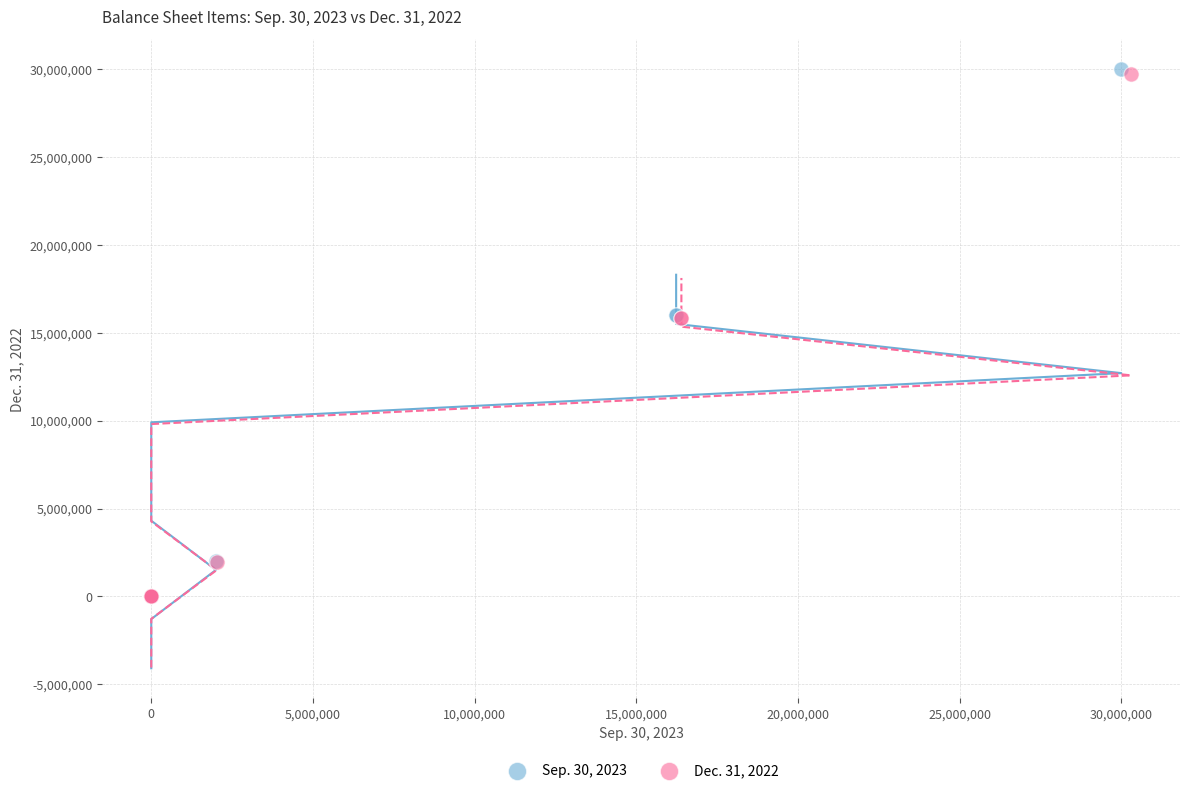

Which series contains the highest Y value?

Sep. 30, 2023